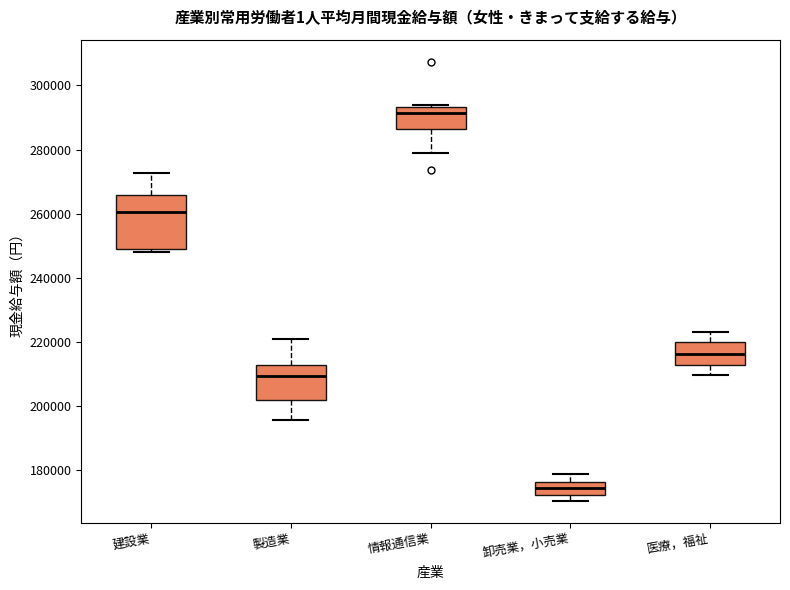

Which box's median line is the lowest?

卸売業，小売業